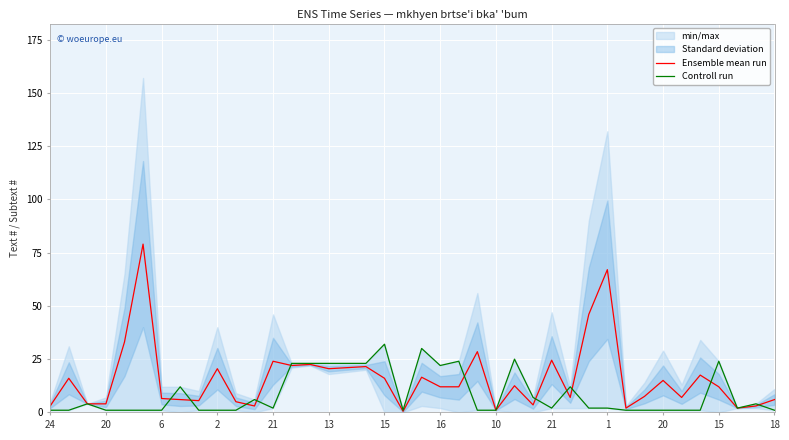

The value of Ensemble mean run at 22 is 21.5. True or false?

False